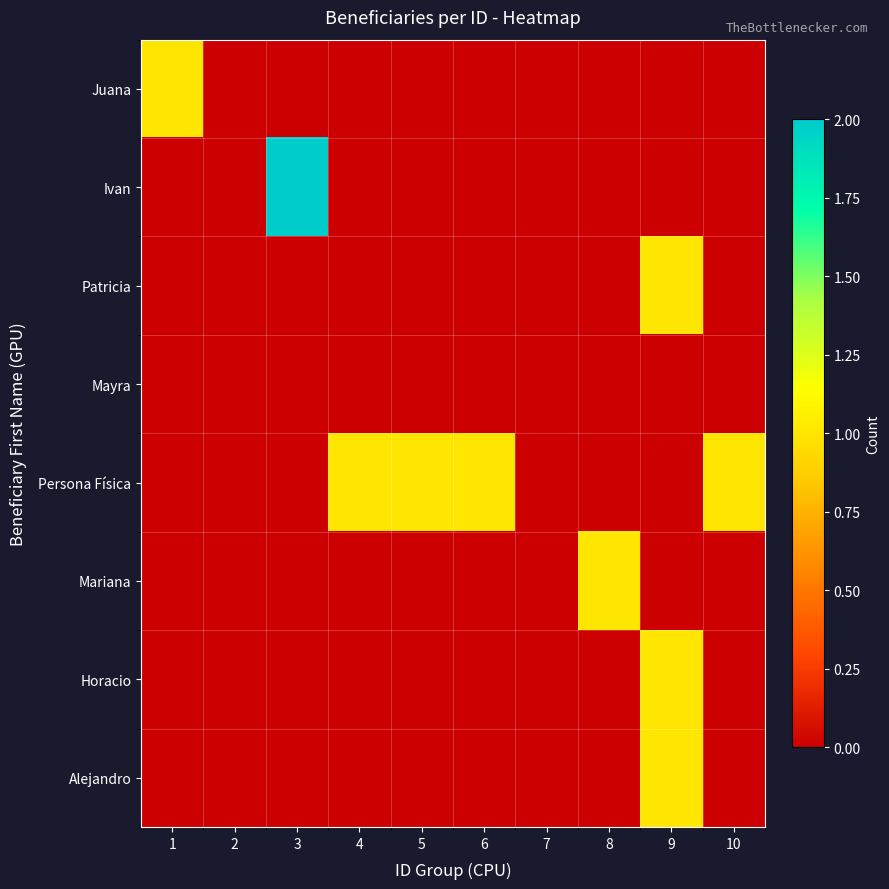

Between 10 and 1, which is larger?

1